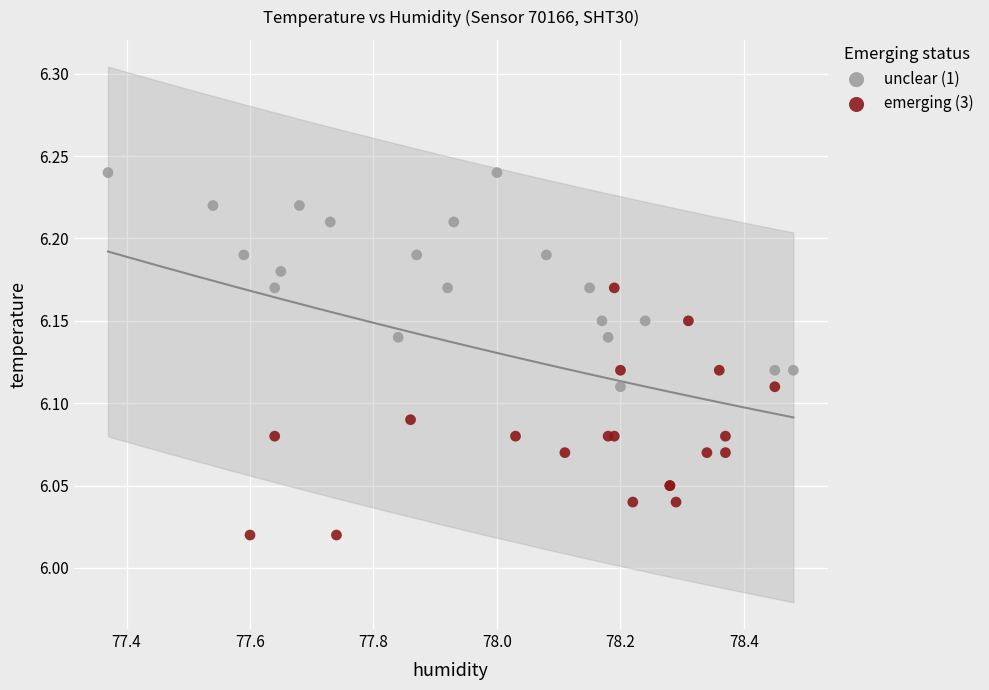

Which series contains the lowest Y value?

emerging (3)